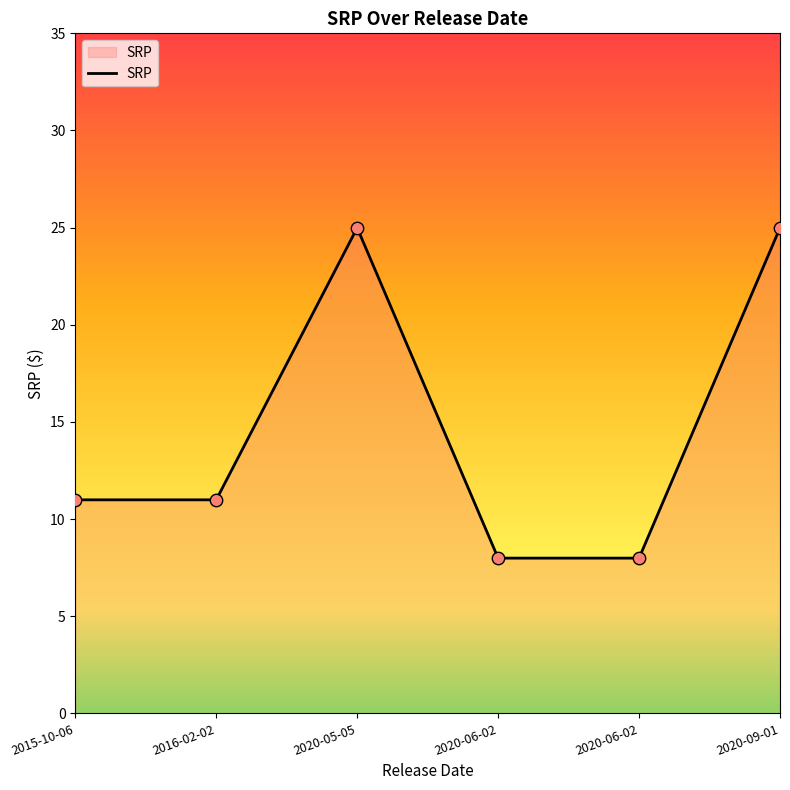

What is the change in value from 2015-10-06 to 2020-09-01?

+14.0